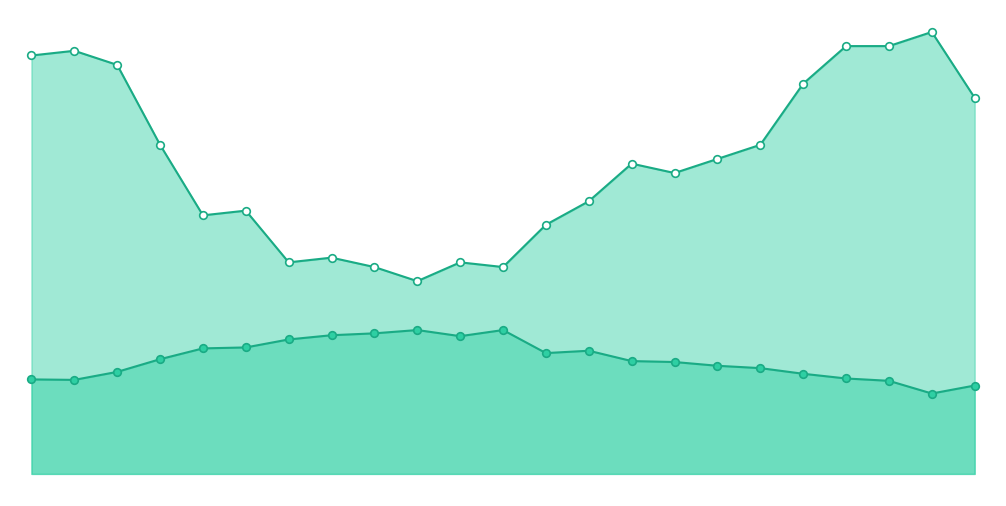

Which series has the largest total across all categories?

Humedad (%) line